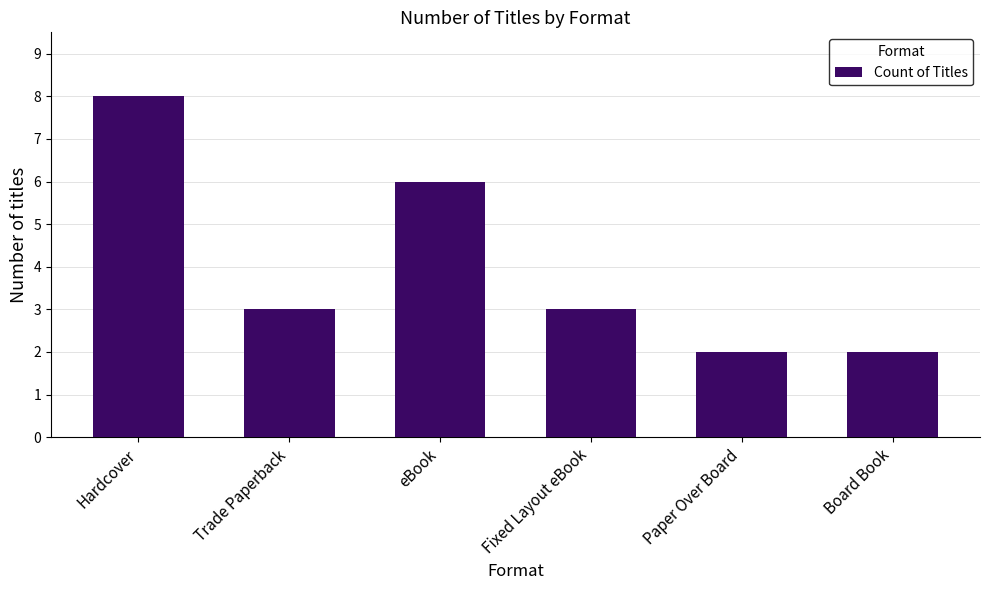

How many distinct data groups are displayed?

1